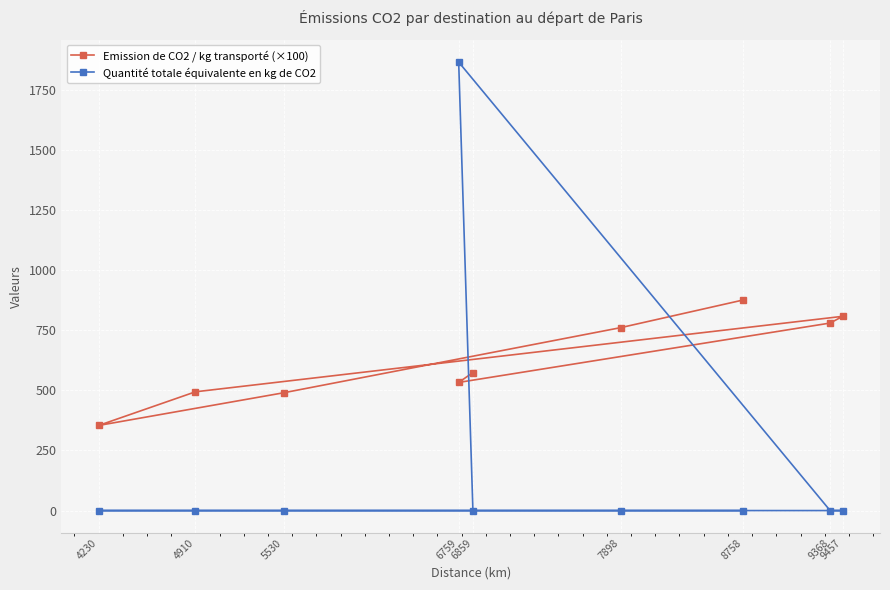

What is the spread (max minus min) of values at 6759?

1332.5